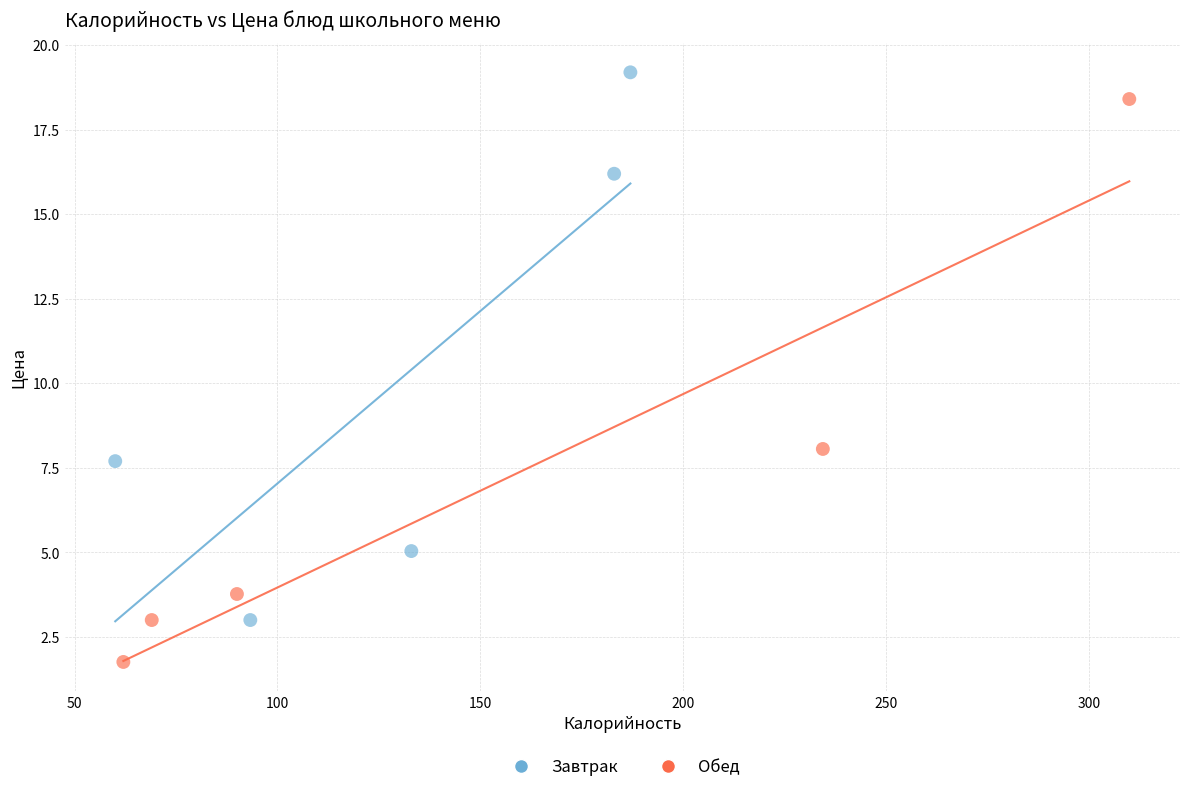

Which series reaches the maximum Y coordinate?

Завтрак